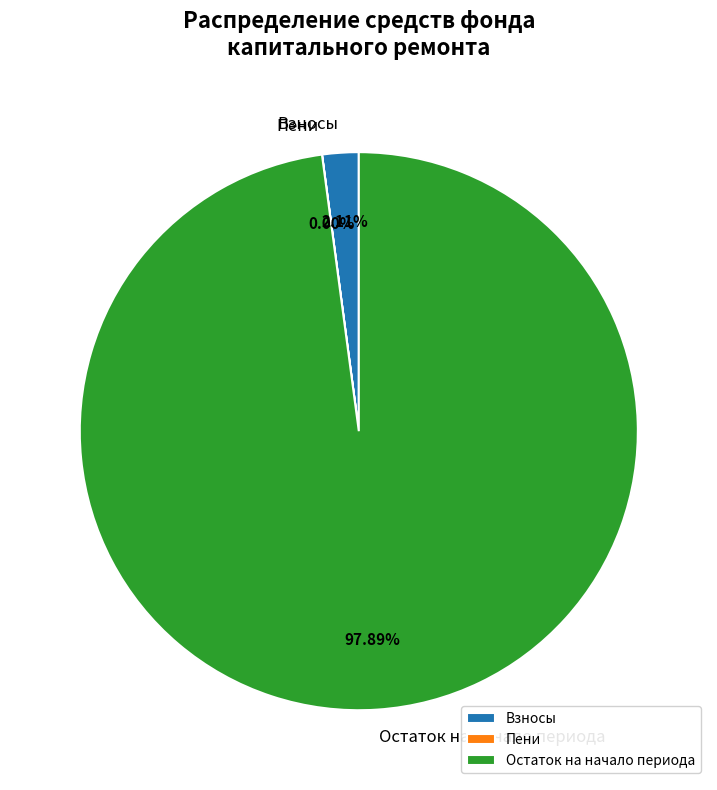

Between Остаток на начало периода and Взносы, which is larger?

Остаток на начало периода